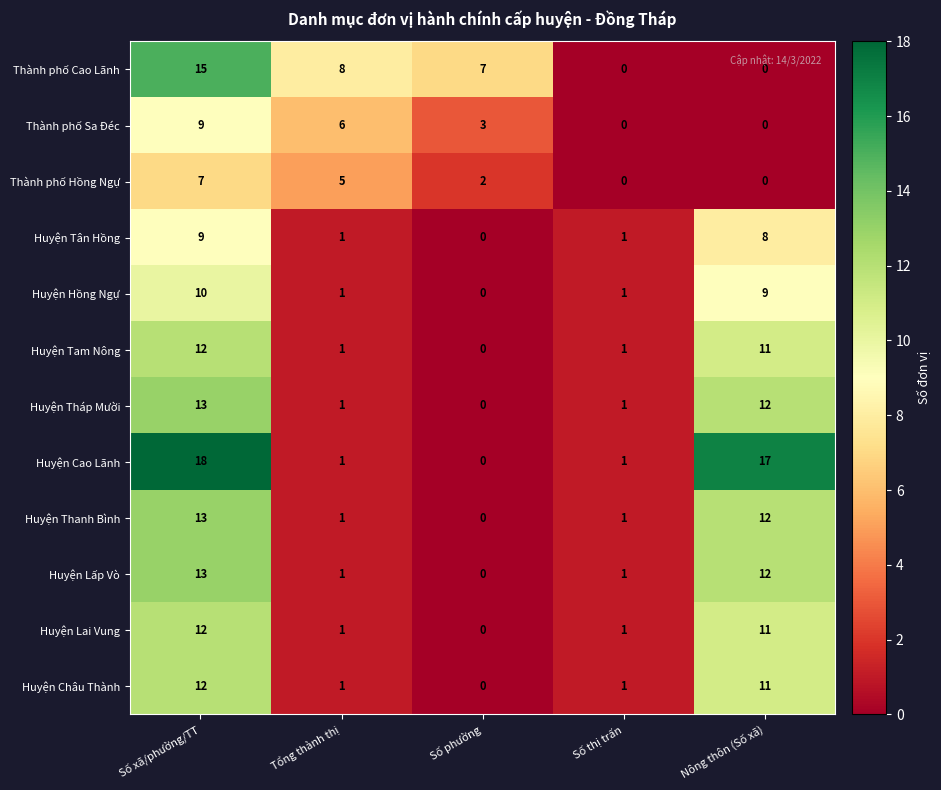

Which category has the highest value in the Thành phố Sa Đéc series?

Số xã/phường/TT